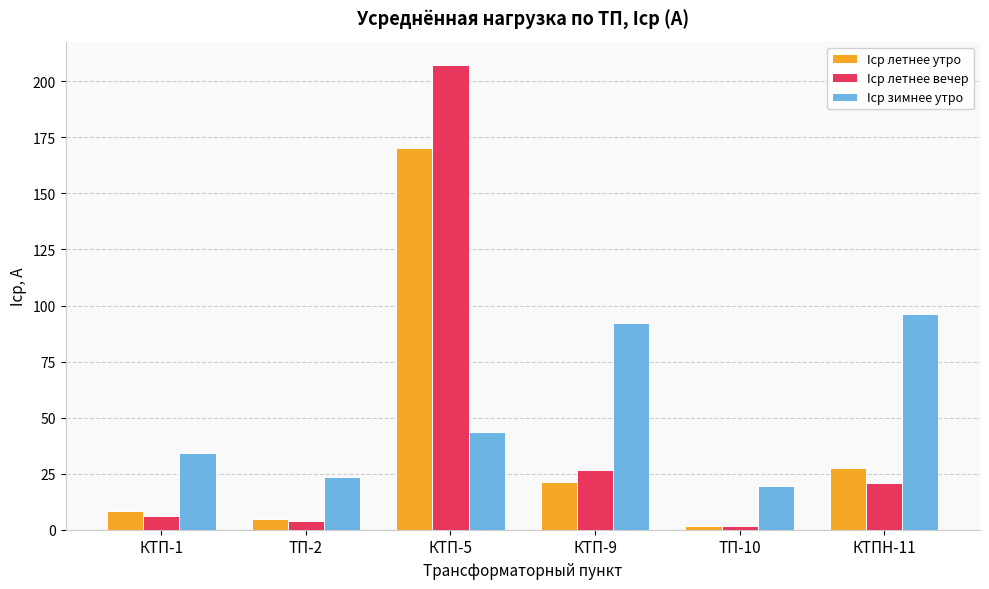

What is the average value of the Iср летнее вечер series?

44.4